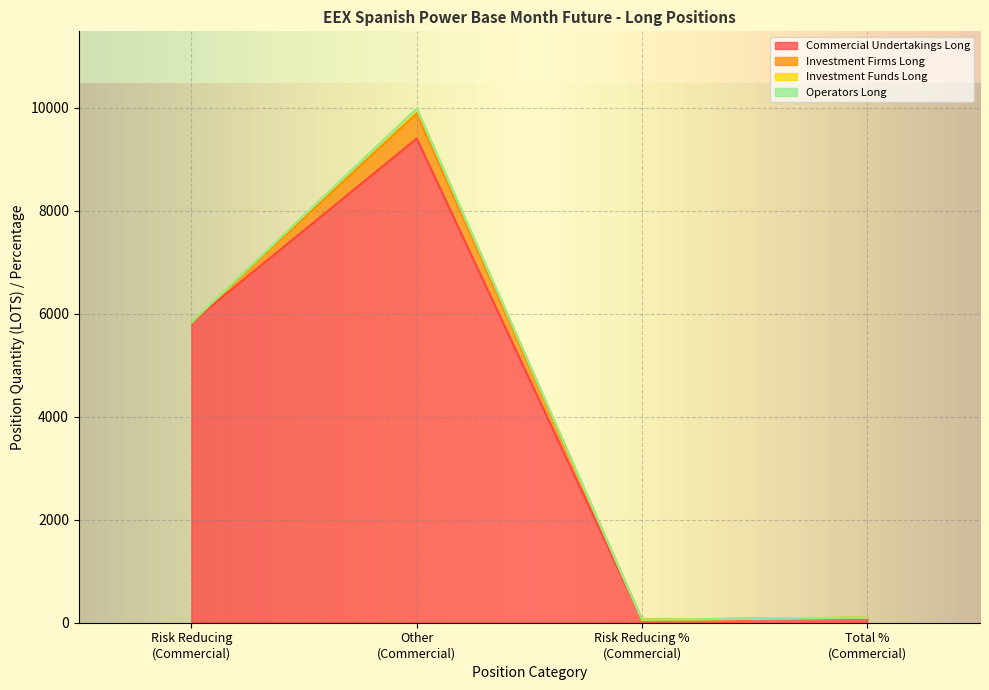

Reading left to right, transcribe all the data shown in this chart.

Commercial Undertakings Long: Risk reducing=5834.0	Other=9399.0	Risk reducing %=58.5	Total %=94.2
Investment Firms Long: Risk reducing=0.0	Other=486.0	Risk reducing %=0.0	Total %=4.9
Investment Funds Long: Risk reducing=0.0	Other=97.0	Risk reducing %=0.0	Total %=1.0
Operators Long: Risk reducing=0.0	Other=0.0	Risk reducing %=0.0	Total %=0.0